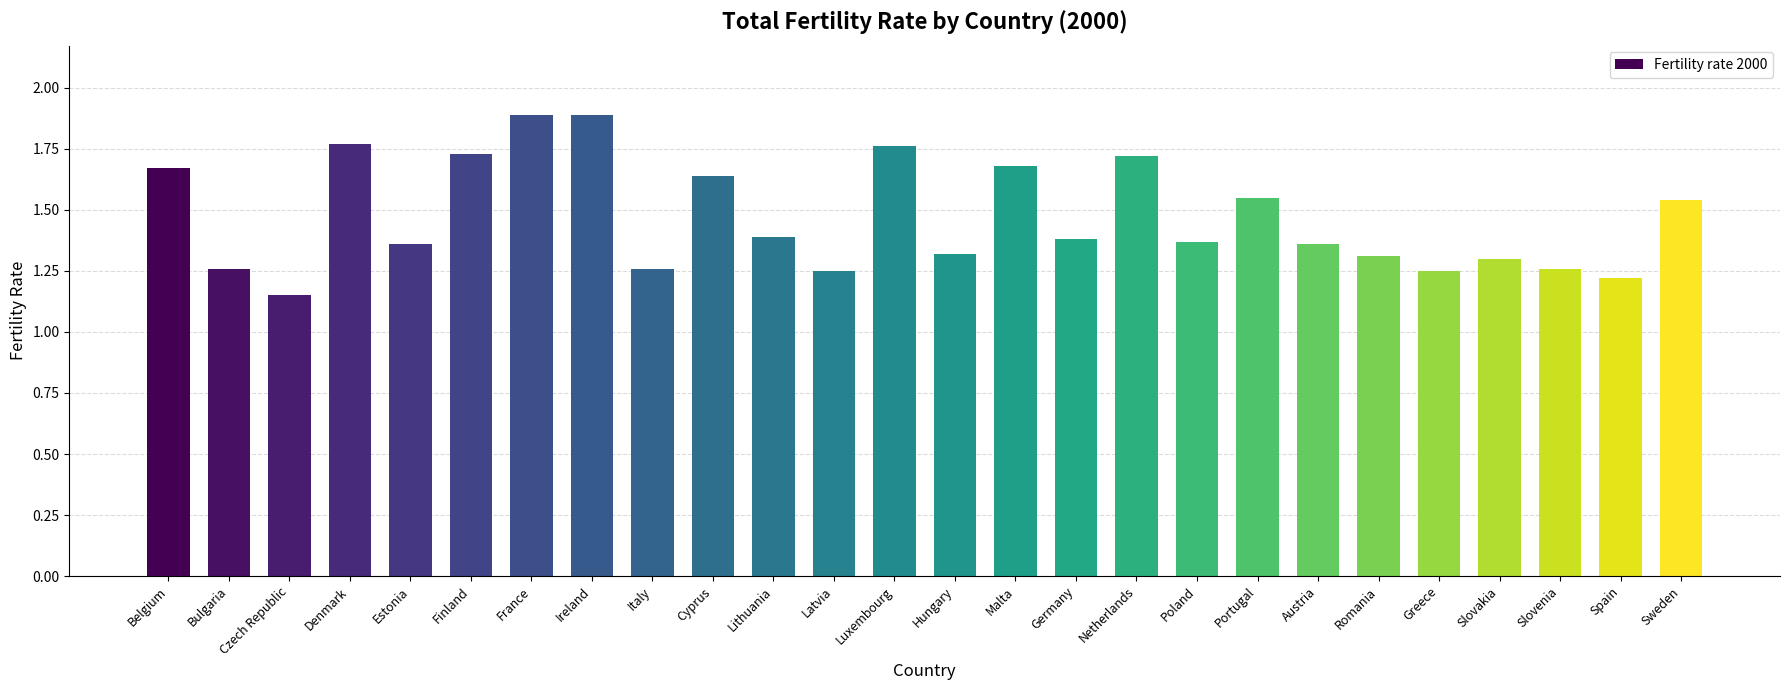

Does the chart contain any negative values?

No